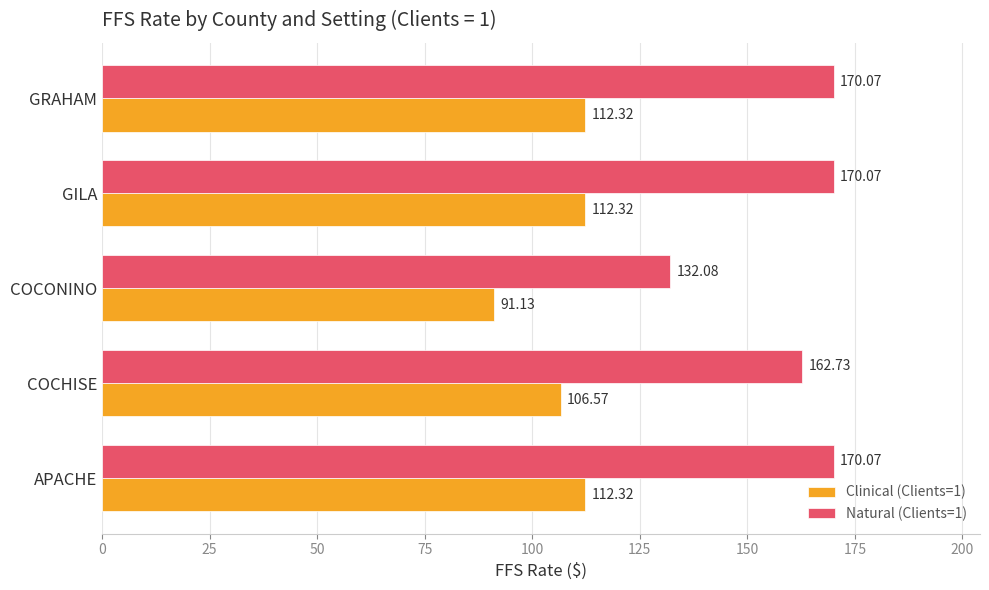

Which series has the largest total across all categories?

Natural (Clients=1)